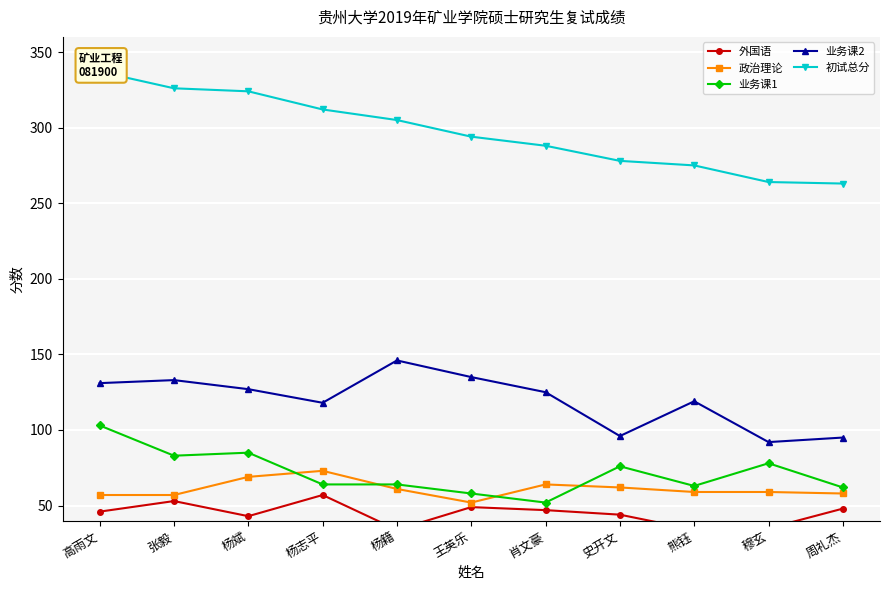

What is the difference between the maximum and minimum values in the 业务课1 series?

51